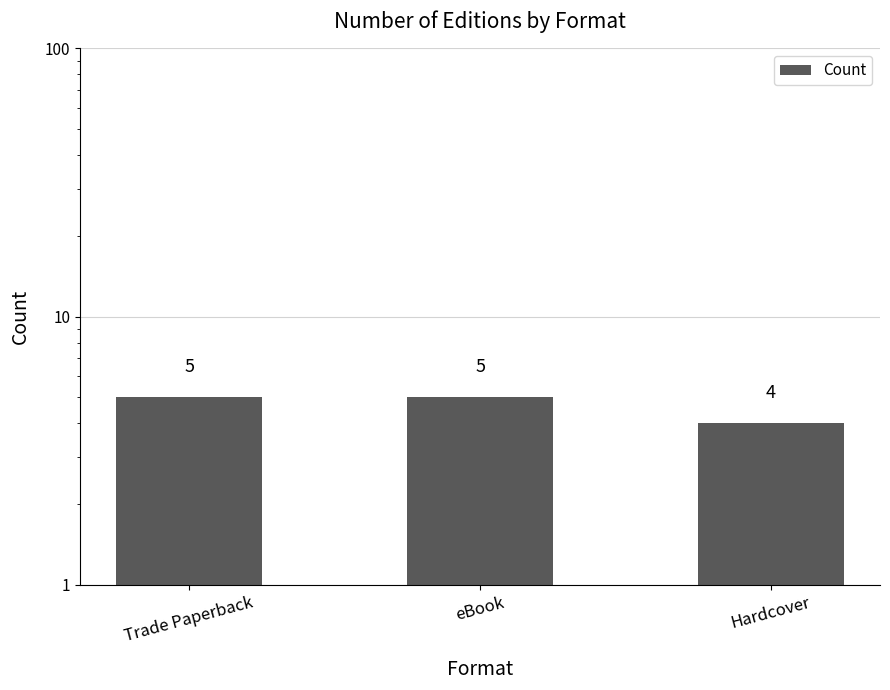

What is the label of the 1st bar from the left?

Trade Paperback